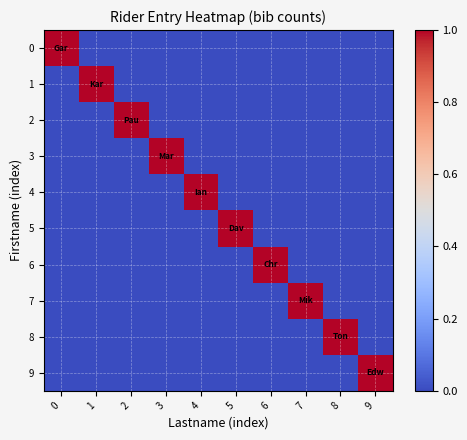

List the series in order of their peak value, lowest first.

0, 1, 2, 3, 4, 5, 6, 7, 8, 9